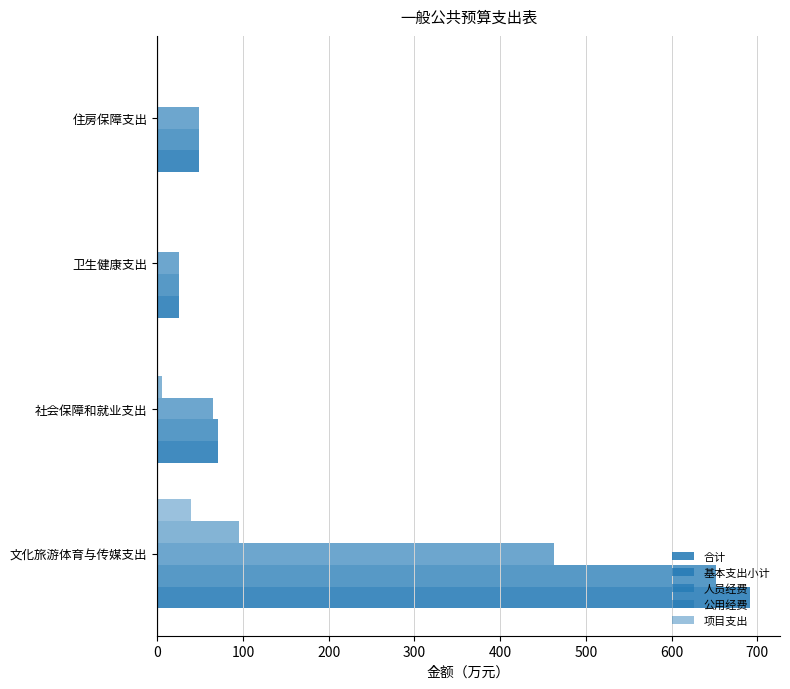

How many series are shown in this chart?

5